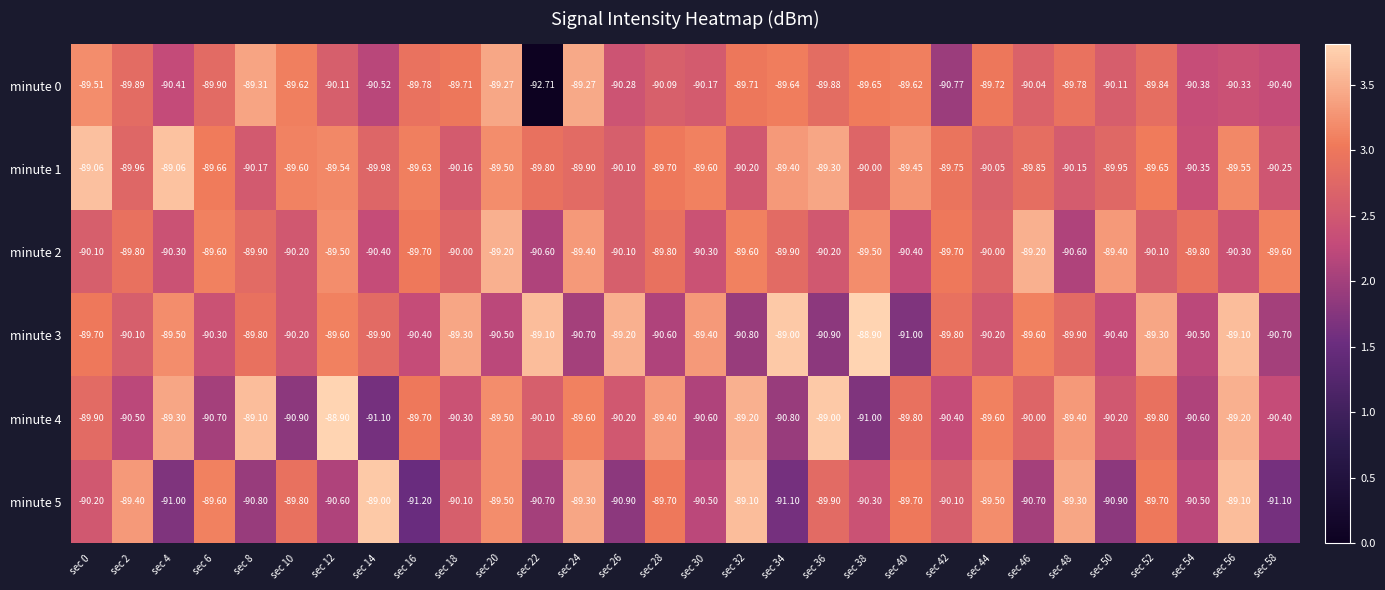

Is the value of minute 1 at sec 58 greater than the value of minute 0 at sec 10?

No